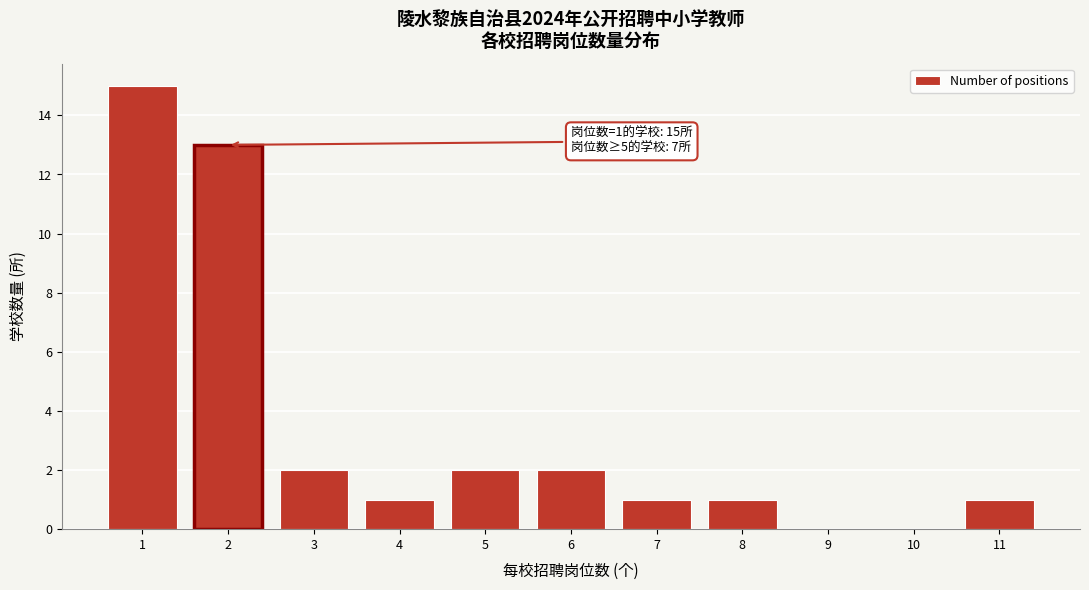

Over which range of the x-axis is the bar tallest?

0.5 to 1.5